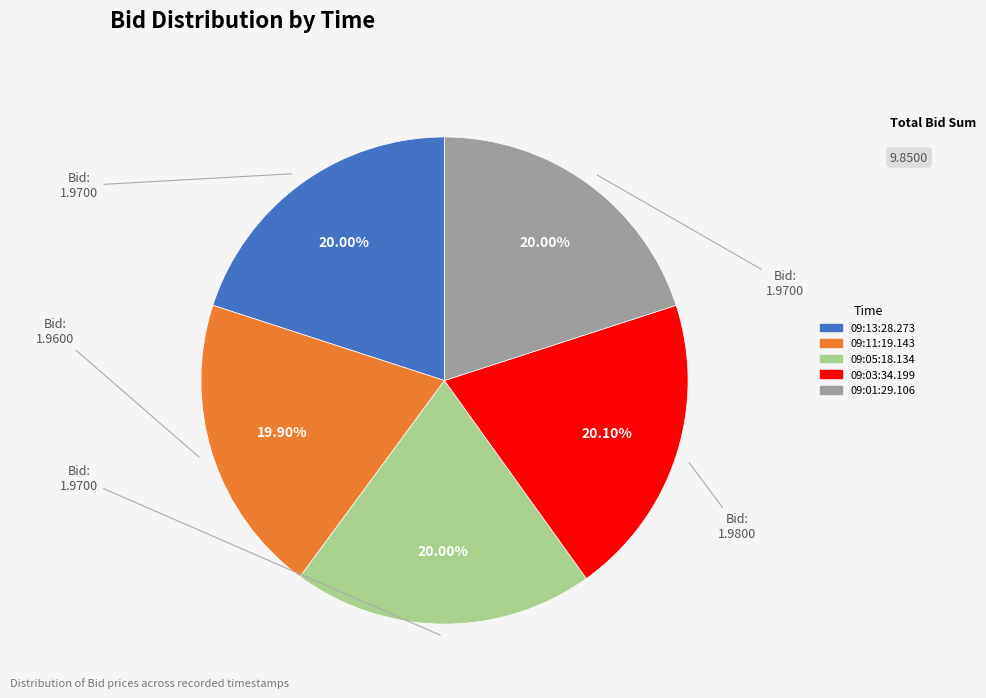

What is the ratio of the value at 09:01:29.106 to the value at 09:11:19.143?

1.0